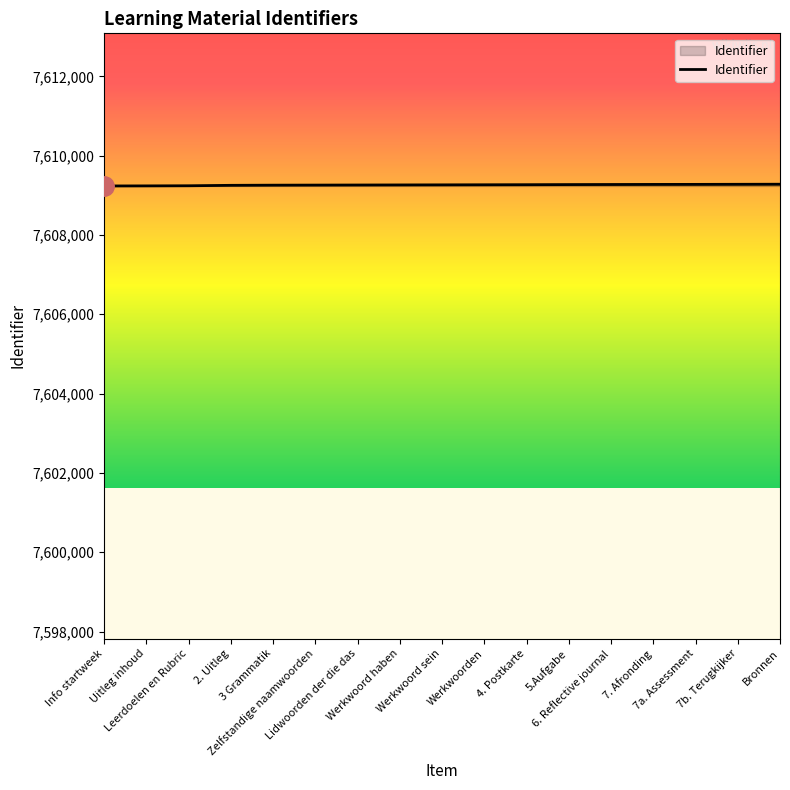

What is the smallest value displayed?

7609235